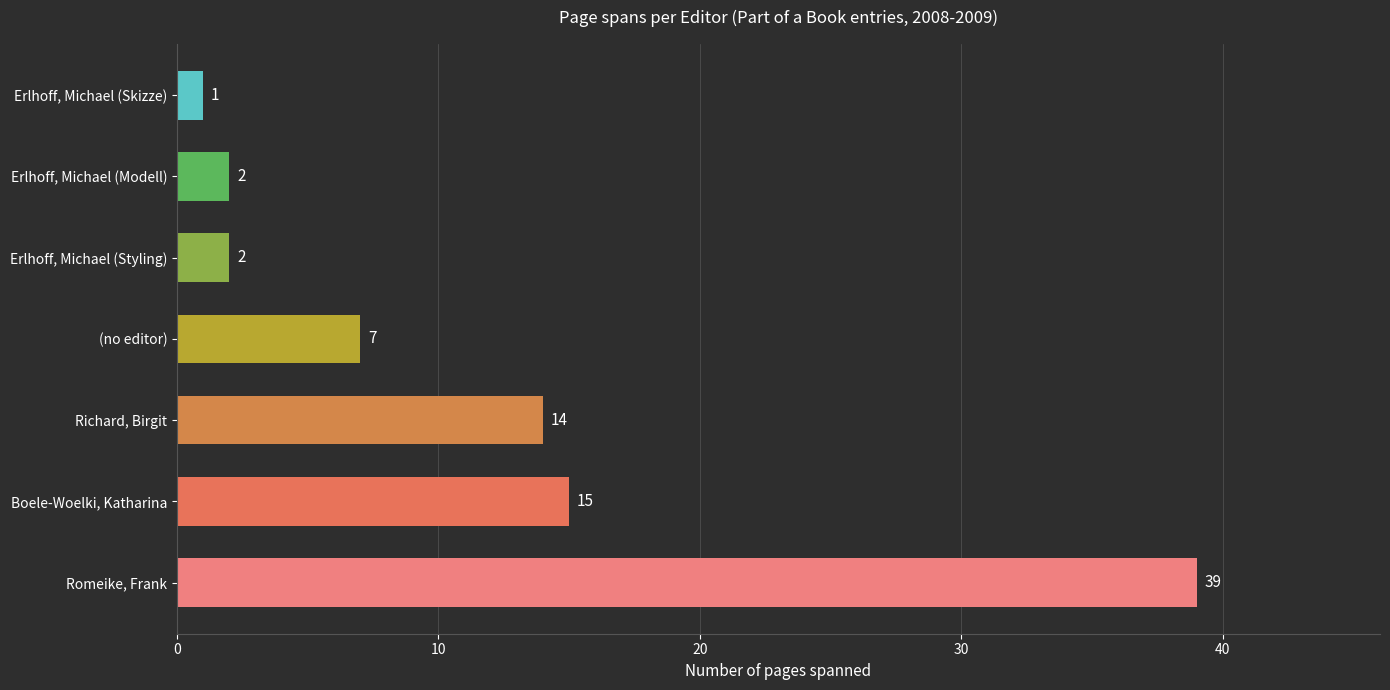

True or false: the data shows 10 at (no editor).

False